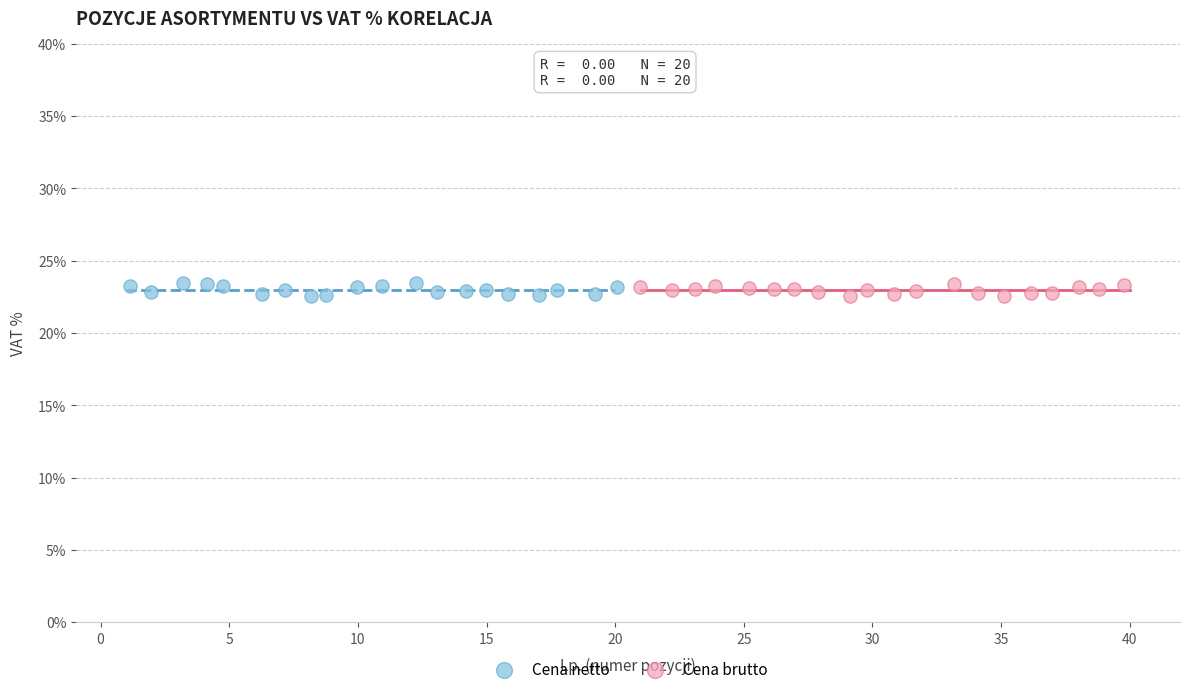

What are all the series names shown in the legend?

Cena netto, Cena brutto